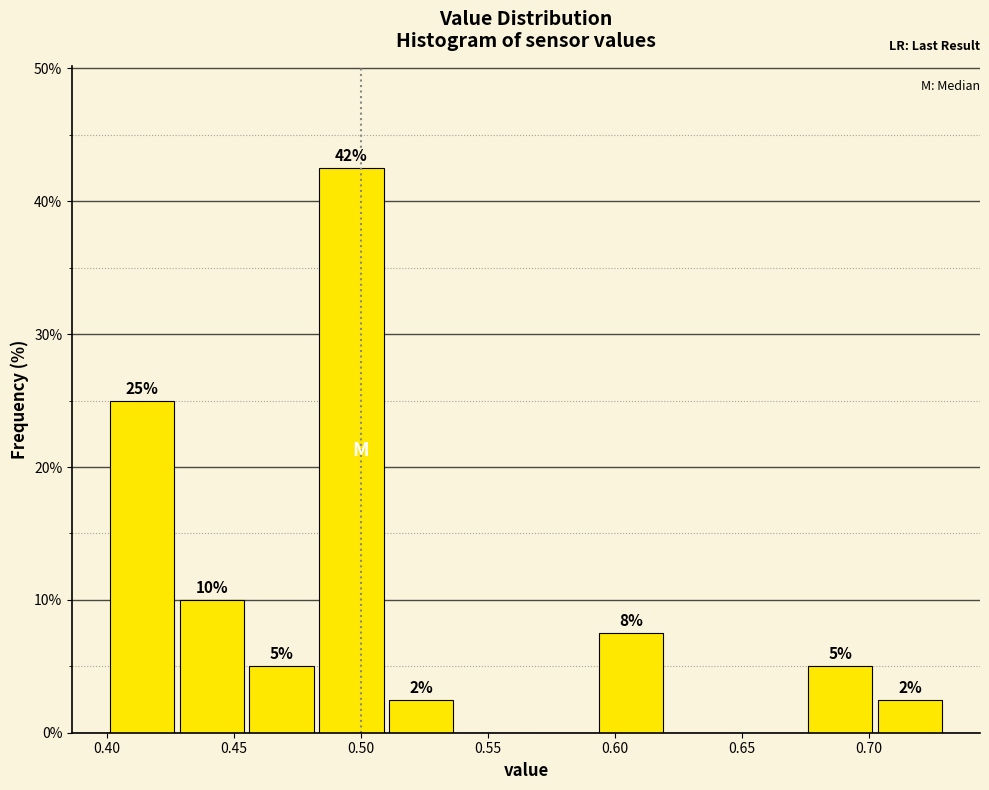

Over which range of the x-axis is the bar tallest?

0.485 to 0.510